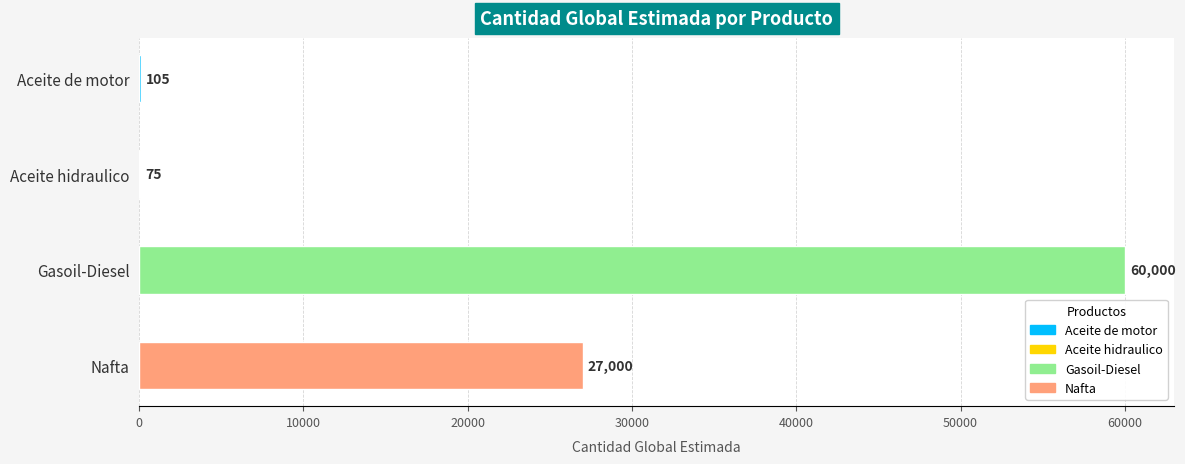

What is the ratio of the value at Nafta to the value at Aceite hidraulico?

360.0